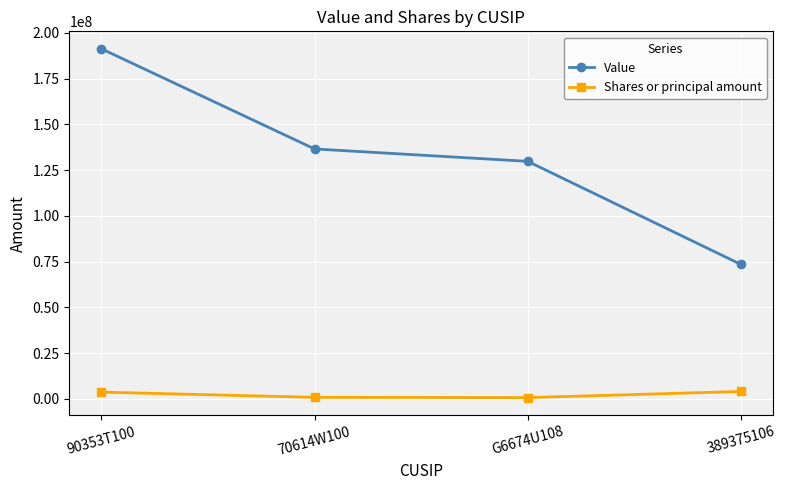

True or false: Shares or principal amount and Value intersect in this chart.

False